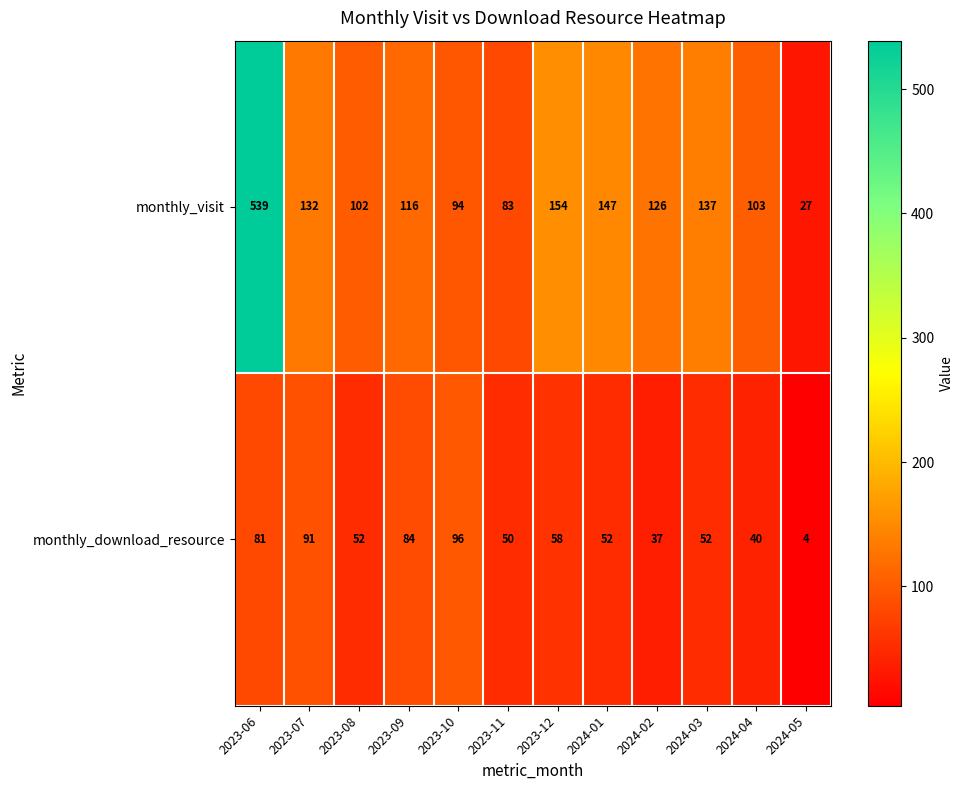

At which category is the sum across all series the highest?

2023-06